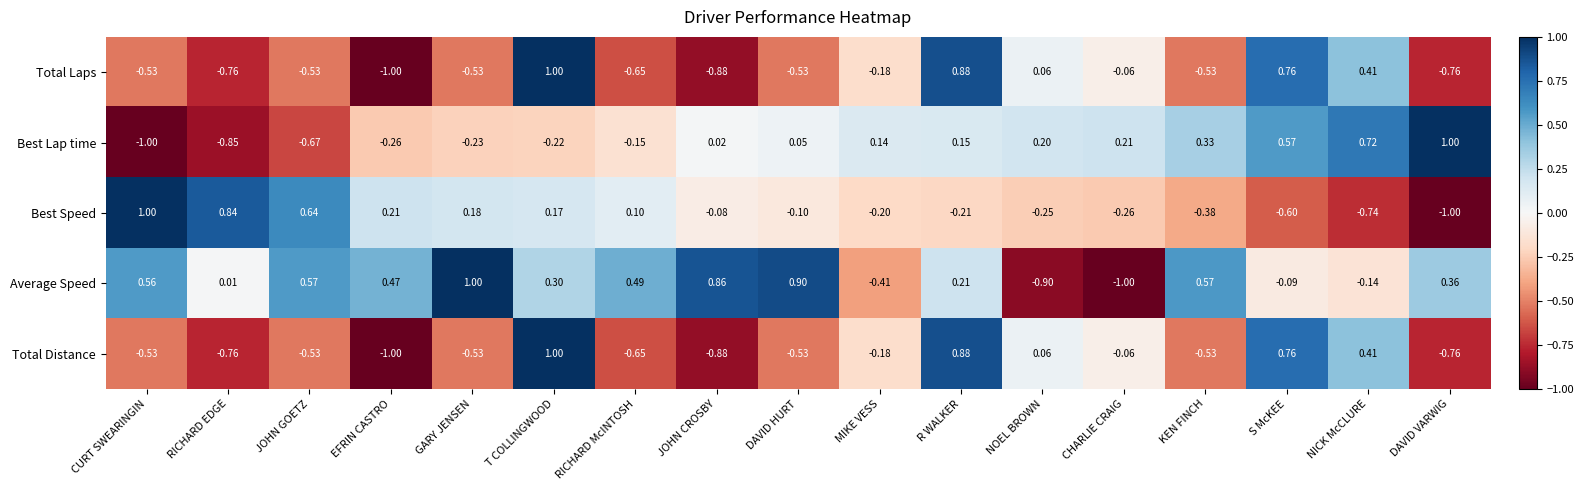

How many values in the Total Laps series exceed 0?

5